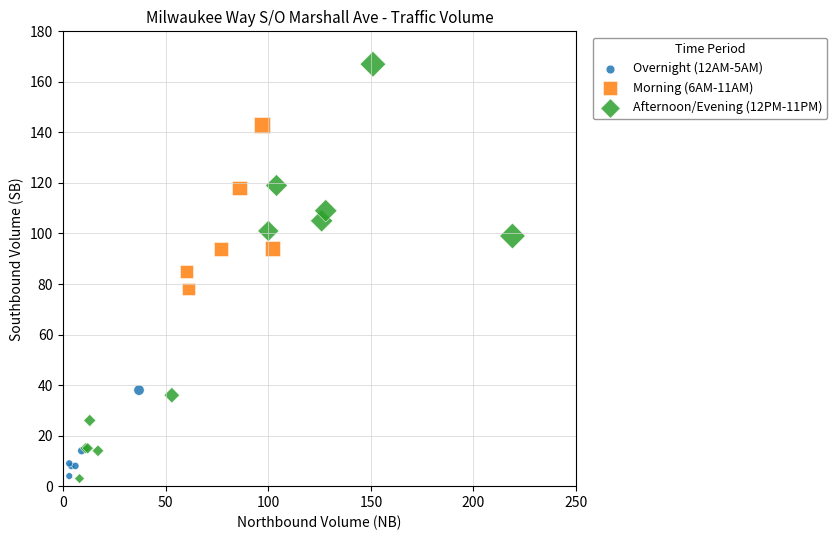

What are all the series names shown in the legend?

Overnight (12AM-5AM), Morning (6AM-11AM), Afternoon/Evening (12PM-11PM)